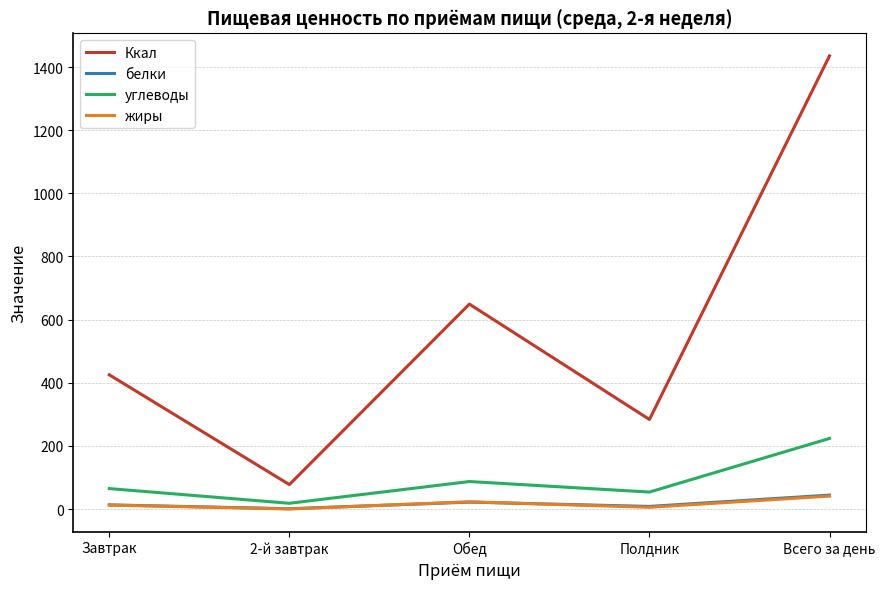

What is the minimum value shown in the chart?

0.2